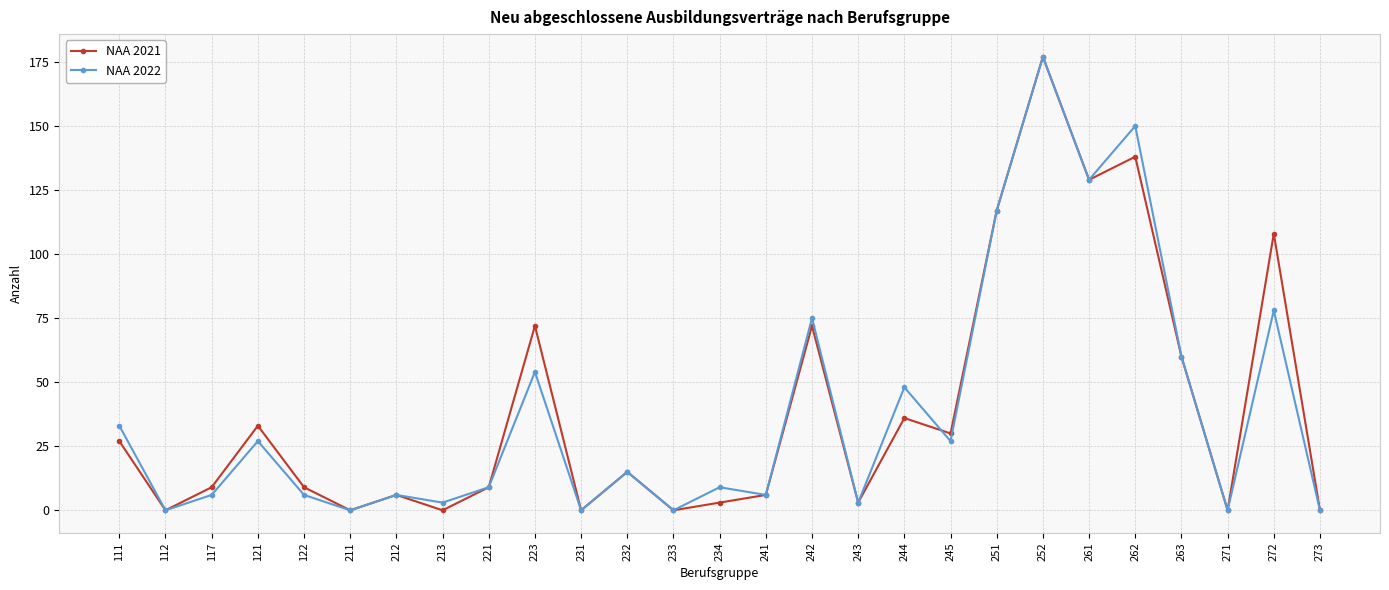

How many interior local peaks does the NAA 2021 series have?

9